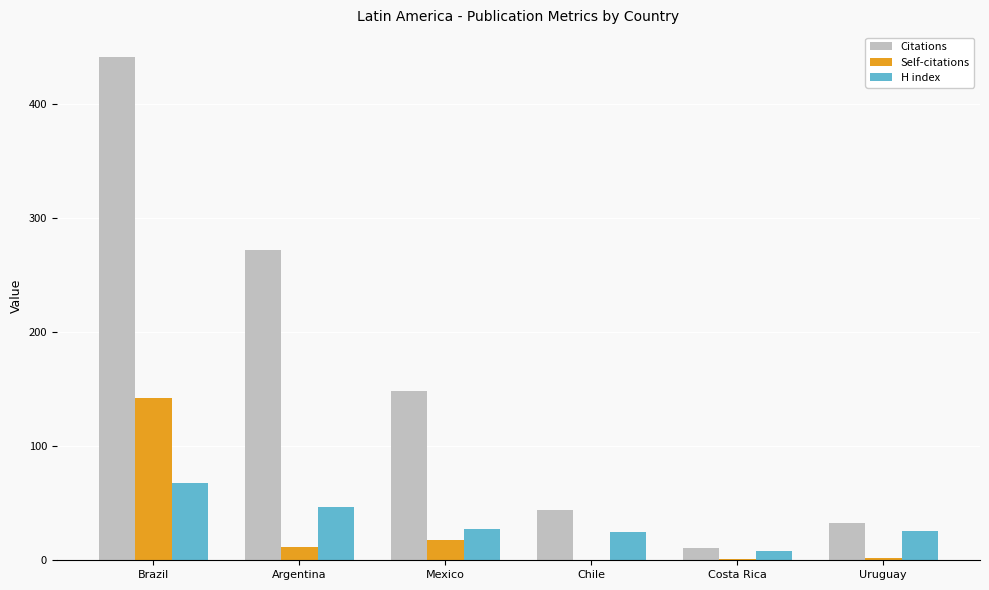

How many groups of bars are there?

6